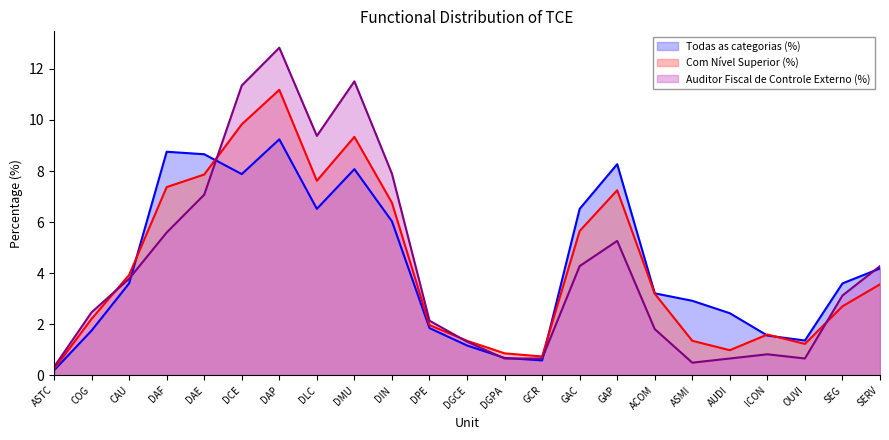

What position from the right is DLC?

16